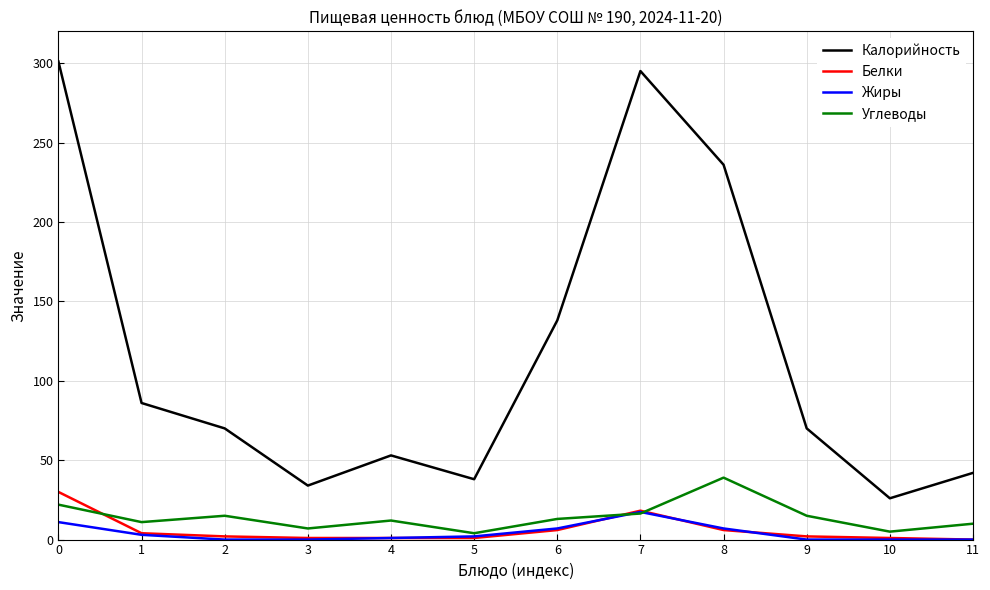

True or false: Белки has a value of 17.2 at 11.

False